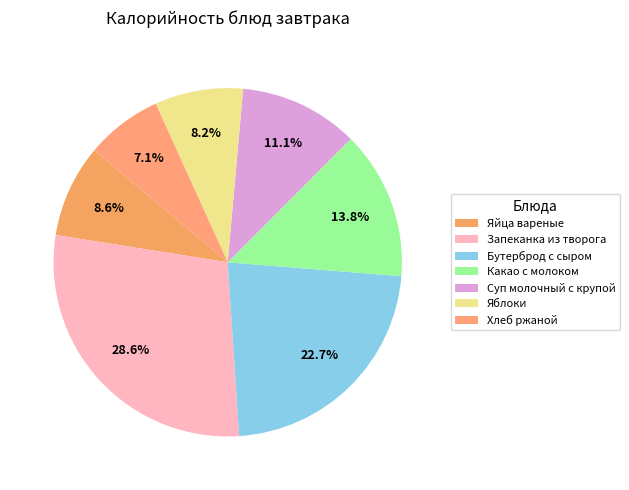

The Какао с молоком slice represents 26% of the pie. True or false?

False